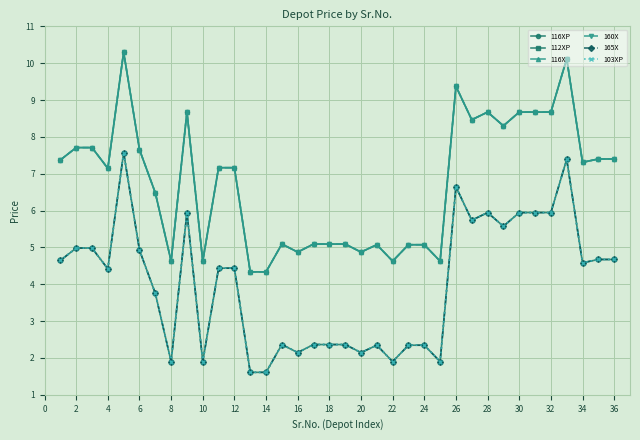

Does the chart have visible grid lines?

Yes